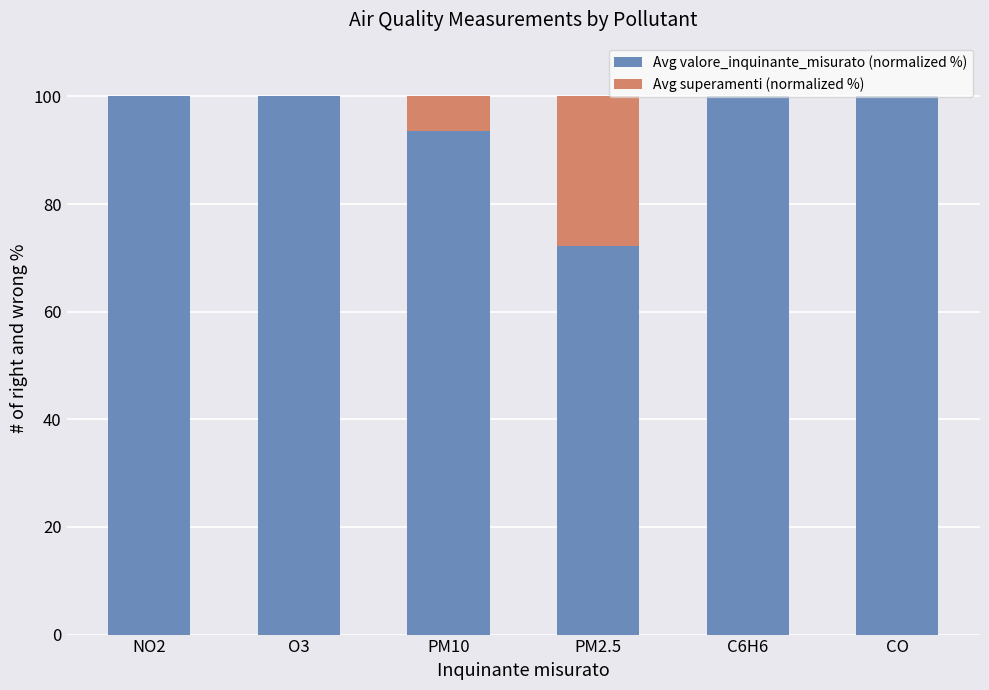

True or false: Avg valore_inquinante_misurato (normalized %) has a value of 34.1 at PM10.

False